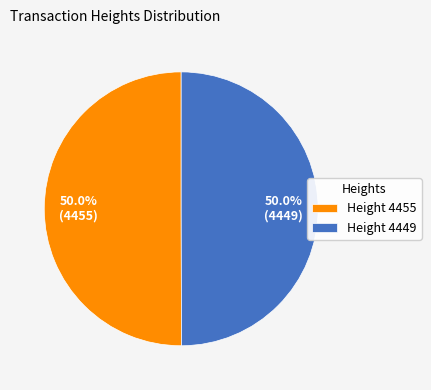

Approximately how many times larger is the value at Height 4449 compared to Height 4455?

1.0